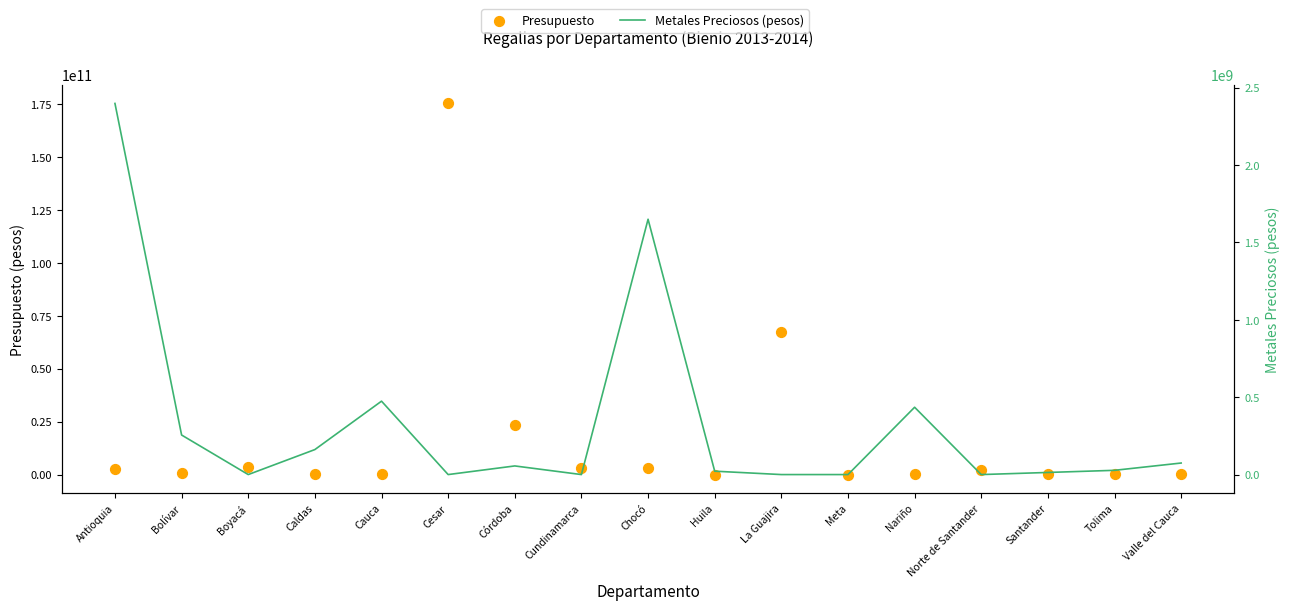

What are all the series names shown in the legend?

Presupuesto, Metales Preciosos (pesos)